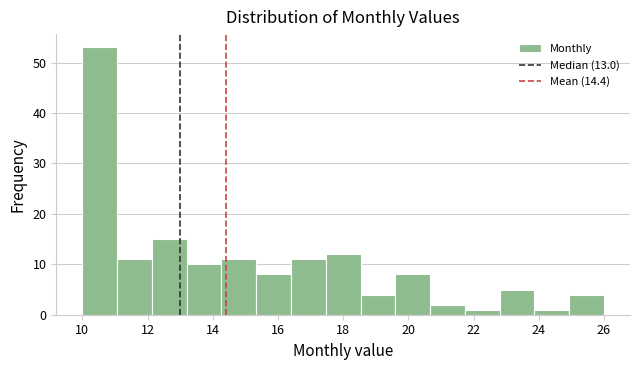

Reading left to right, transcribe this chart: for each bar, give the range it covers on the x-axis and its height. Neither the bar edges nor the heights are printed on the chart, so give them approximately, as read against the axes.

10.0 to 11.0: 53
11.0 to 12.2: 11
12.2 to 13.2: 15
13.2 to 14.2: 10
14.2 to 15.4: 11
15.4 to 16.4: 8
16.4 to 17.4: 11
17.4 to 18.6: 12
18.6 to 19.6: 4
19.6 to 20.6: 8
20.6 to 21.8: 2
21.8 to 22.8: 1
22.8 to 23.8: 5
23.8 to 25.0: 1
25.0 to 26.0: 4